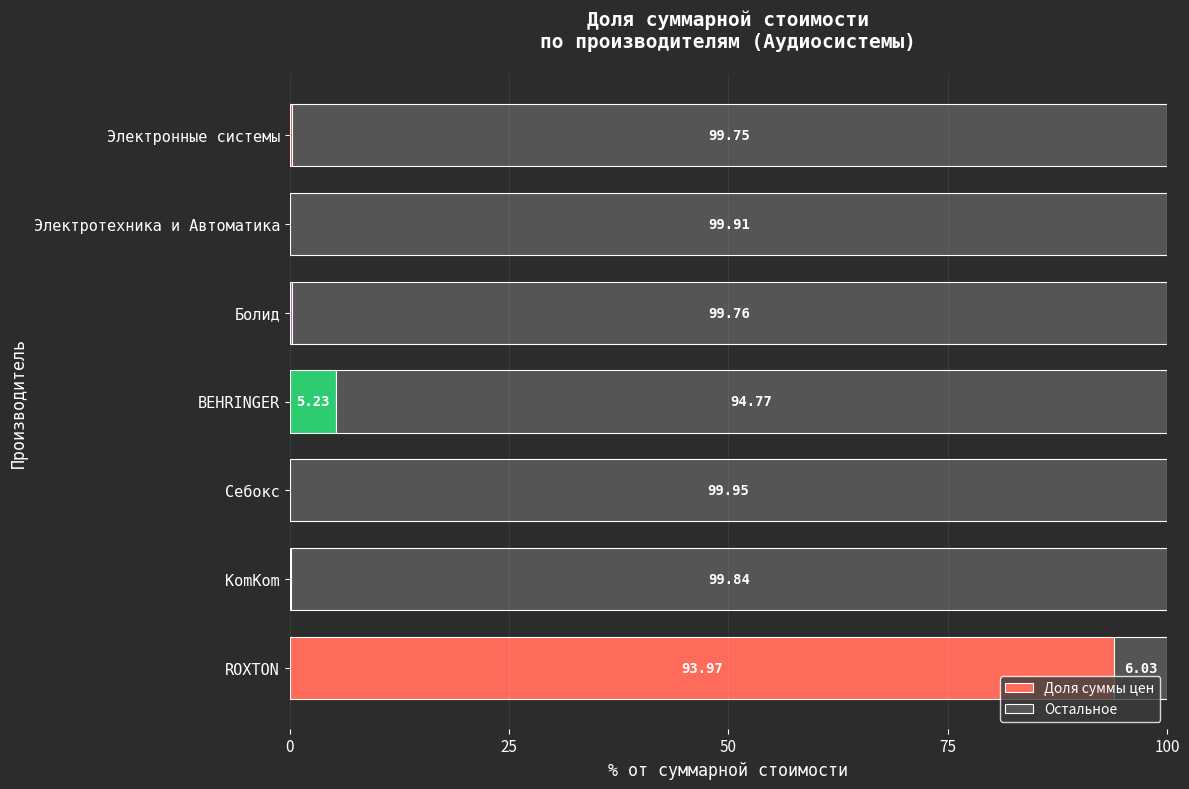

What is the average value of the Доля суммы цен series?

14.3